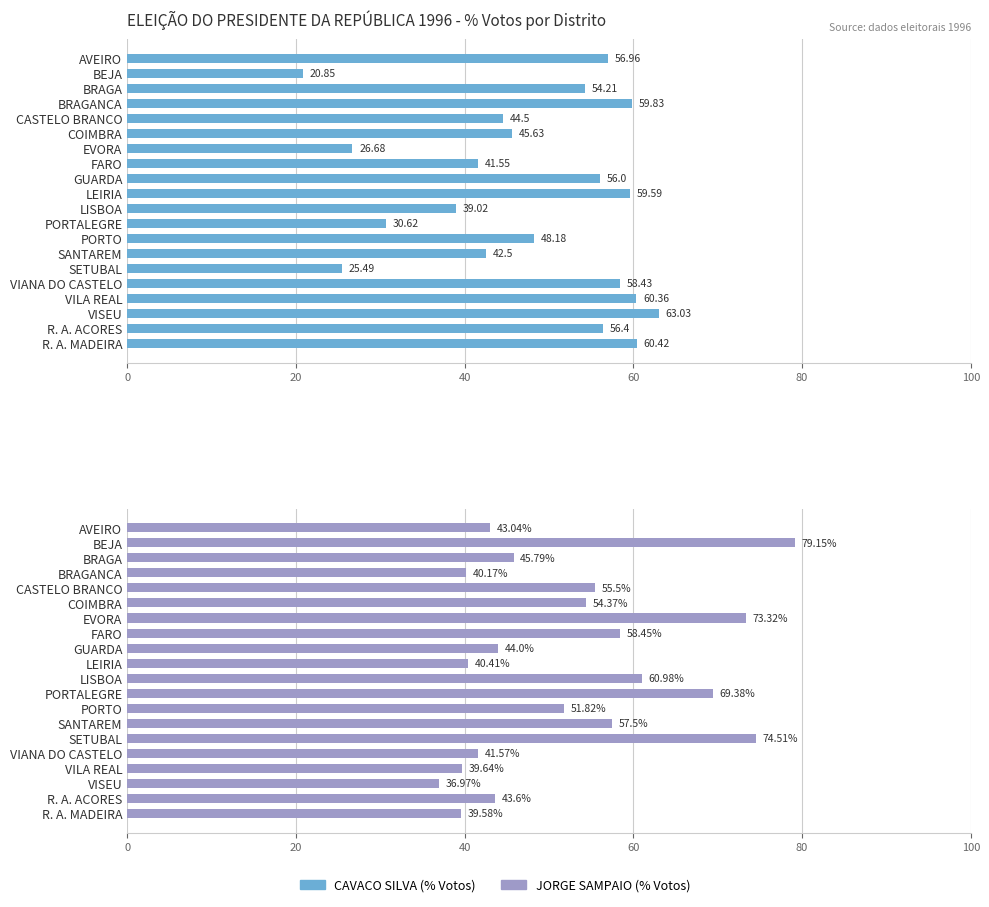

List the series in order of their overall mean, lowest first.

CAVACO SILVA (% Votos), JORGE SAMPAIO (% Votos)